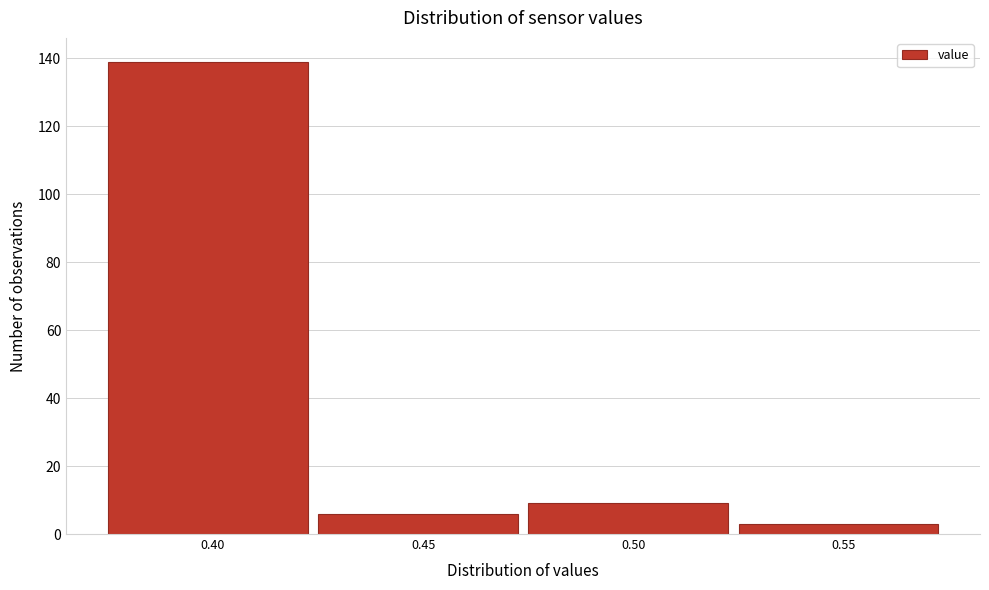

Reading left to right, transcribe all the data shown in this chart.

0.40=139	0.45=6	0.50=9	0.55=3